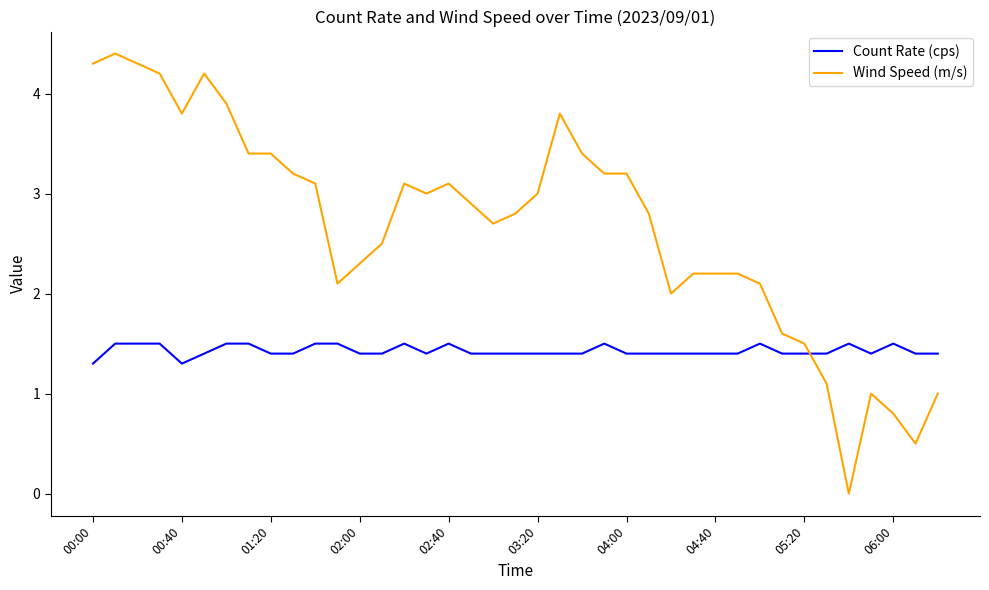

Which series has the largest range (max minus min)?

Wind Speed (m/s)